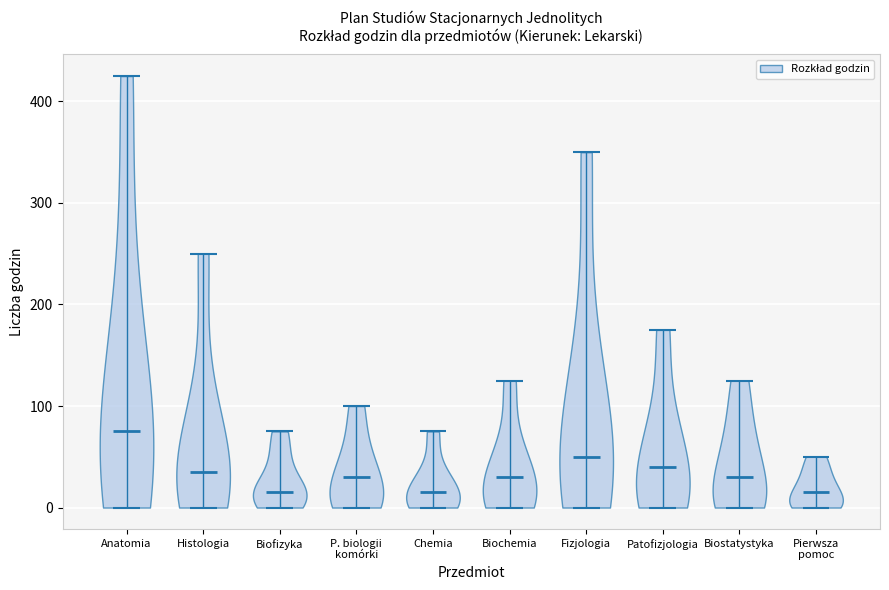

Reading left to right, read every violin against the y-axis: where its median line is, and the lowest and highest points it reaches. The values are not printed on the chart, so give them approximately, as read against the axis.

Anatomia: median line 80, lowest point 0, highest point 430
Histologia: median line 40, lowest point 0, highest point 250
Biofizyka: median line 20, lowest point 0, highest point 80
P. biologii komórki: median line 30, lowest point 0, highest point 100
Chemia: median line 20, lowest point 0, highest point 80
Biochemia: median line 30, lowest point 0, highest point 130
Fizjologia: median line 50, lowest point 0, highest point 350
Patofizjologia: median line 40, lowest point 0, highest point 180
Biostatystyka: median line 30, lowest point 0, highest point 130
Pierwsza pomoc: median line 20, lowest point 0, highest point 50